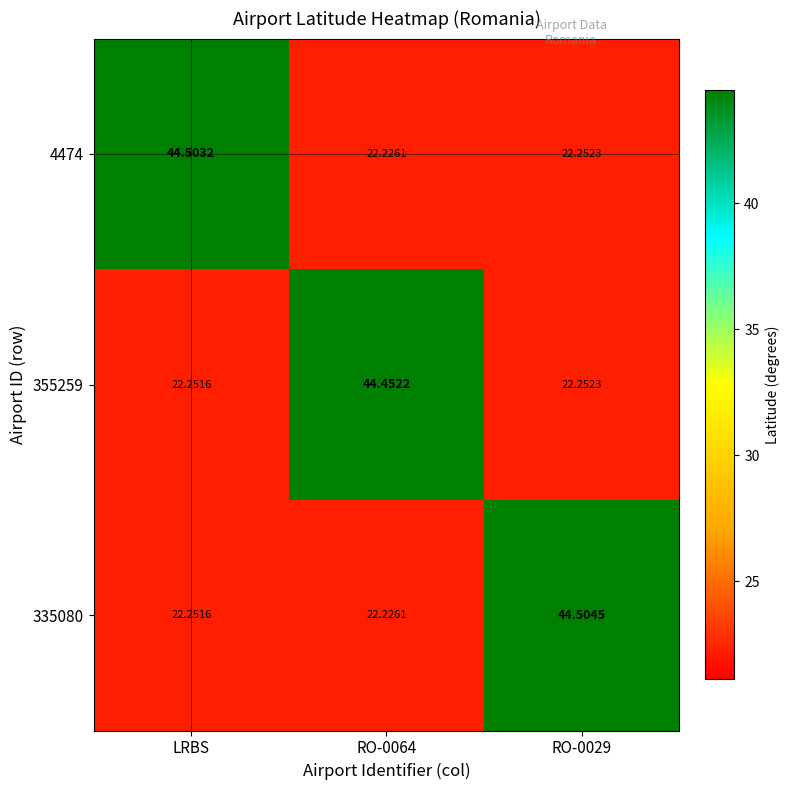

At which label does 4474 reach its peak?

LRBS